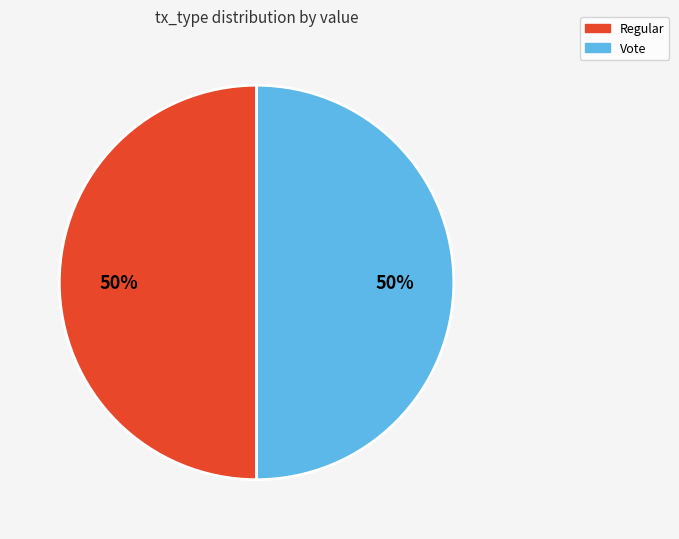

Combined, do Regular and Vote account for over 50%?

Yes